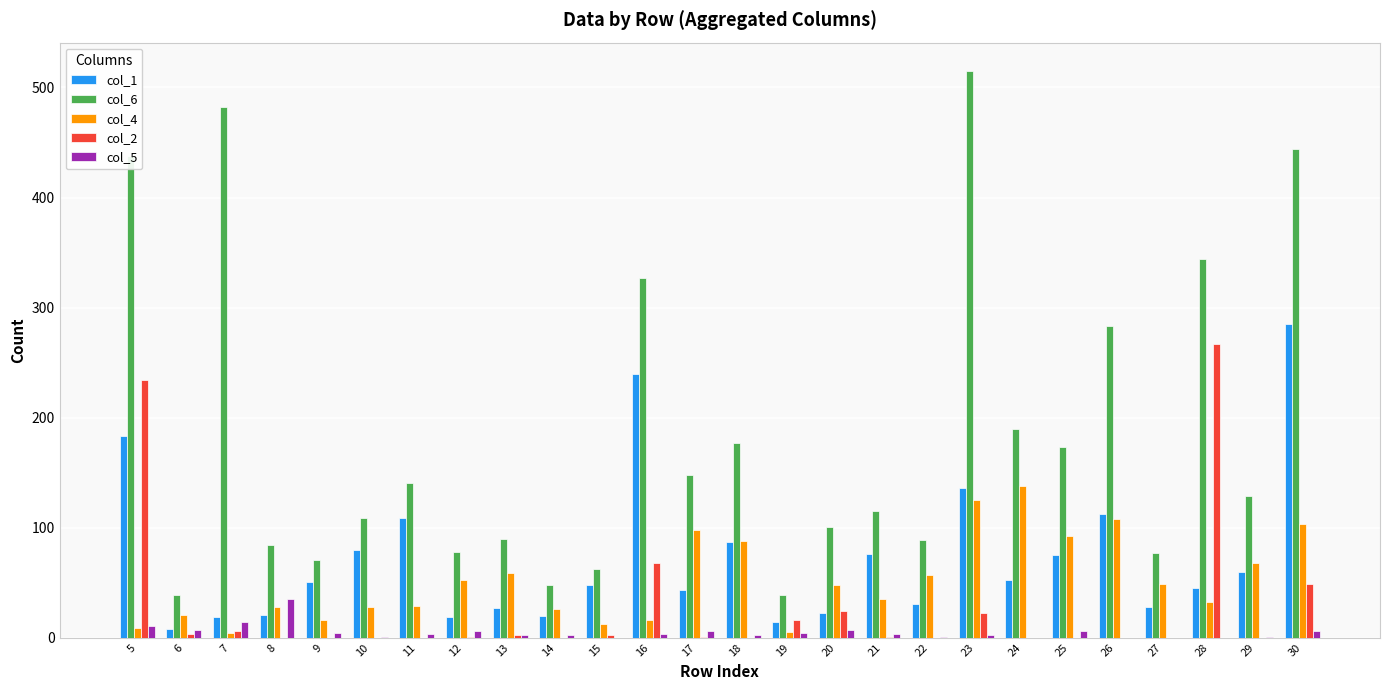

What is the maximum value shown in the chart?

515